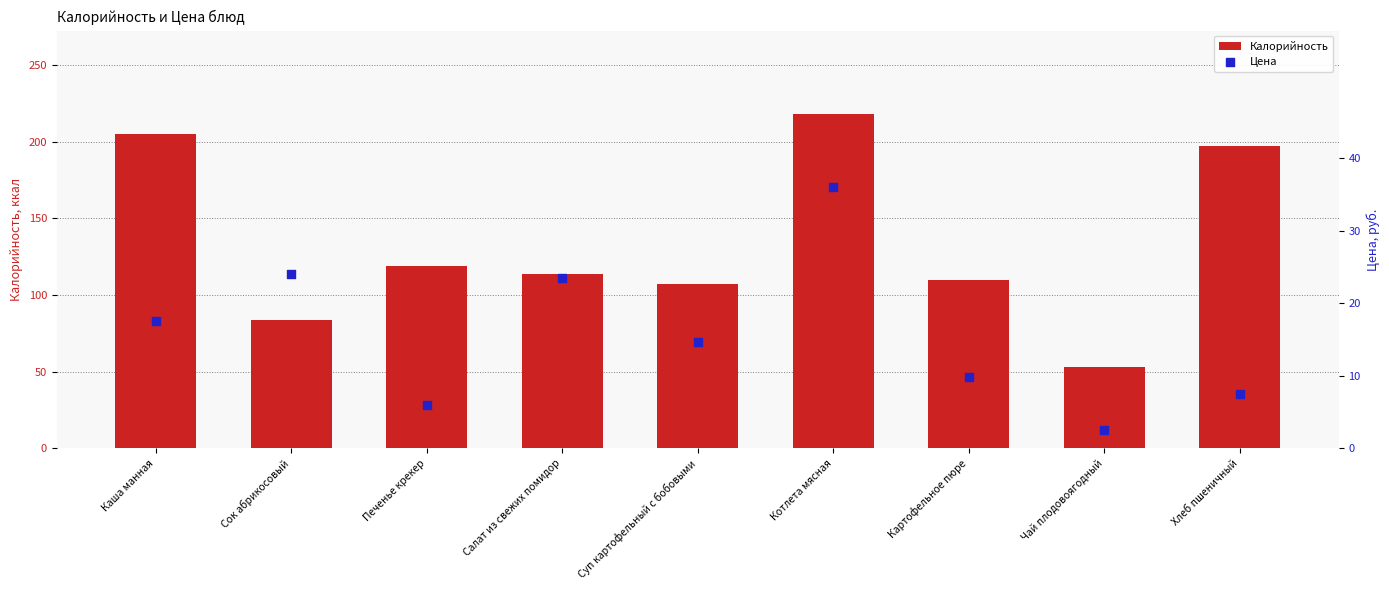

Which series contains the highest Y value?

Калорийность